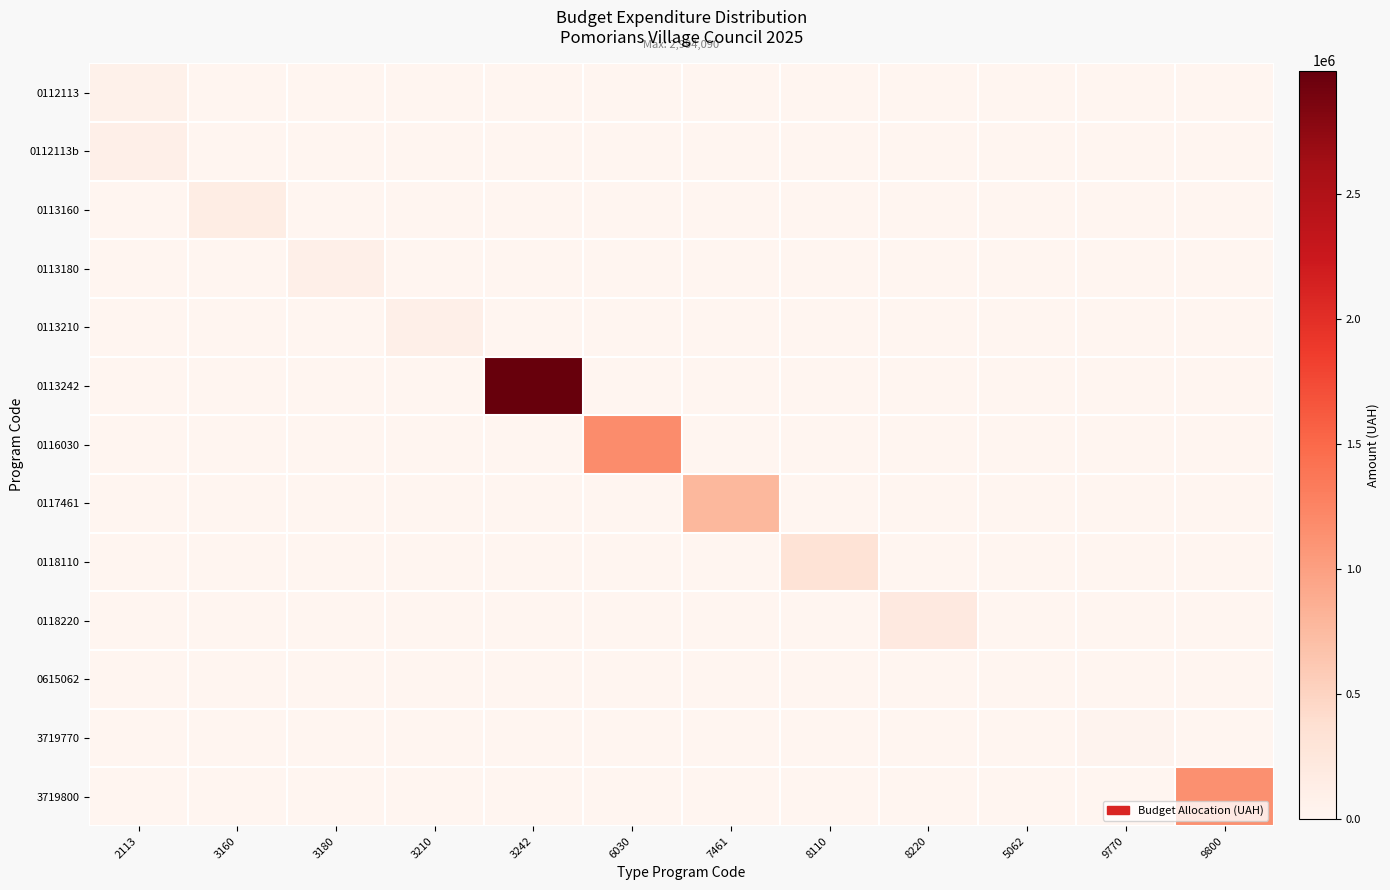

Reading right to left, extract all data points from this chart.

0112113: 9800=0	9770=0	5062=0	8220=0	8110=0	7461=0	6030=0	3242=0	3210=0	3180=0	3160=0	2113=80000
0112113b: 9800=0	9770=0	5062=0	8220=0	8110=0	7461=0	6030=0	3242=0	3210=0	3180=0	3160=0	2113=96200
0113160: 9800=0	9770=0	5062=0	8220=0	8110=0	7461=0	6030=0	3242=0	3210=0	3180=0	3160=145070	2113=0
0113180: 9800=0	9770=0	5062=0	8220=0	8110=0	7461=0	6030=0	3242=0	3210=0	3180=101020	3160=0	2113=0
0113210: 9800=0	9770=0	5062=0	8220=0	8110=0	7461=0	6030=0	3242=0	3210=97600	3180=0	3160=0	2113=0
0113242: 9800=0	9770=0	5062=0	8220=0	8110=0	7461=0	6030=0	3242=2994090	3210=0	3180=0	3160=0	2113=0
0116030: 9800=0	9770=0	5062=0	8220=0	8110=0	7461=0	6030=1178100	3242=0	3210=0	3180=0	3160=0	2113=0
0117461: 9800=0	9770=0	5062=0	8220=0	8110=0	7461=780100	6030=0	3242=0	3210=0	3180=0	3160=0	2113=0
0118110: 9800=0	9770=0	5062=0	8220=0	8110=326360	7461=0	6030=0	3242=0	3210=0	3180=0	3160=0	2113=0
0118220: 9800=0	9770=0	5062=0	8220=205000	8110=0	7461=0	6030=0	3242=0	3210=0	3180=0	3160=0	2113=0
0615062: 9800=0	9770=0	5062=10000	8220=0	8110=0	7461=0	6030=0	3242=0	3210=0	3180=0	3160=0	2113=0
3719770: 9800=0	9770=30000	5062=0	8220=0	8110=0	7461=0	6030=0	3242=0	3210=0	3180=0	3160=0	2113=0
3719800: 9800=1141000	9770=0	5062=0	8220=0	8110=0	7461=0	6030=0	3242=0	3210=0	3180=0	3160=0	2113=0